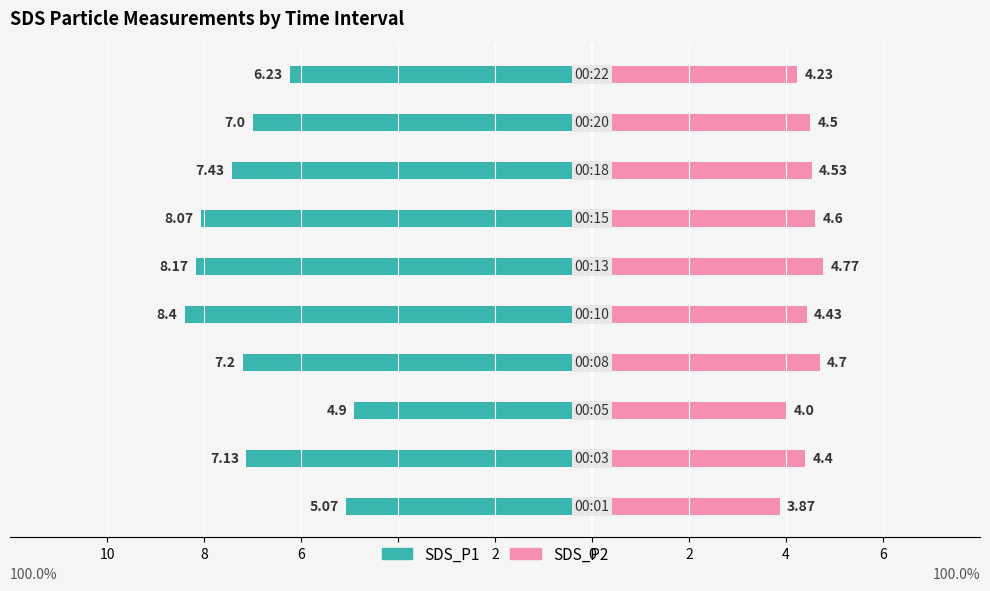

At how many categories does at least one series exceed 0?

10